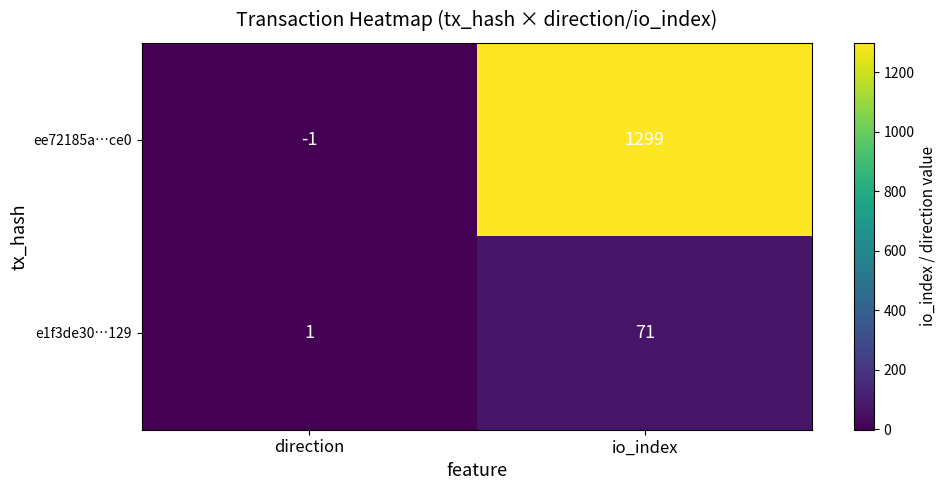

What is the difference between the highest and lowest values at io_index?

1228